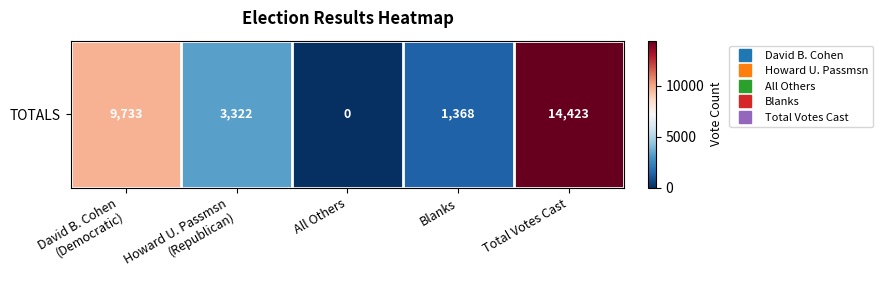

What is the difference between the values at Total Votes Cast and David B. Cohen
(Democratic)?

4690